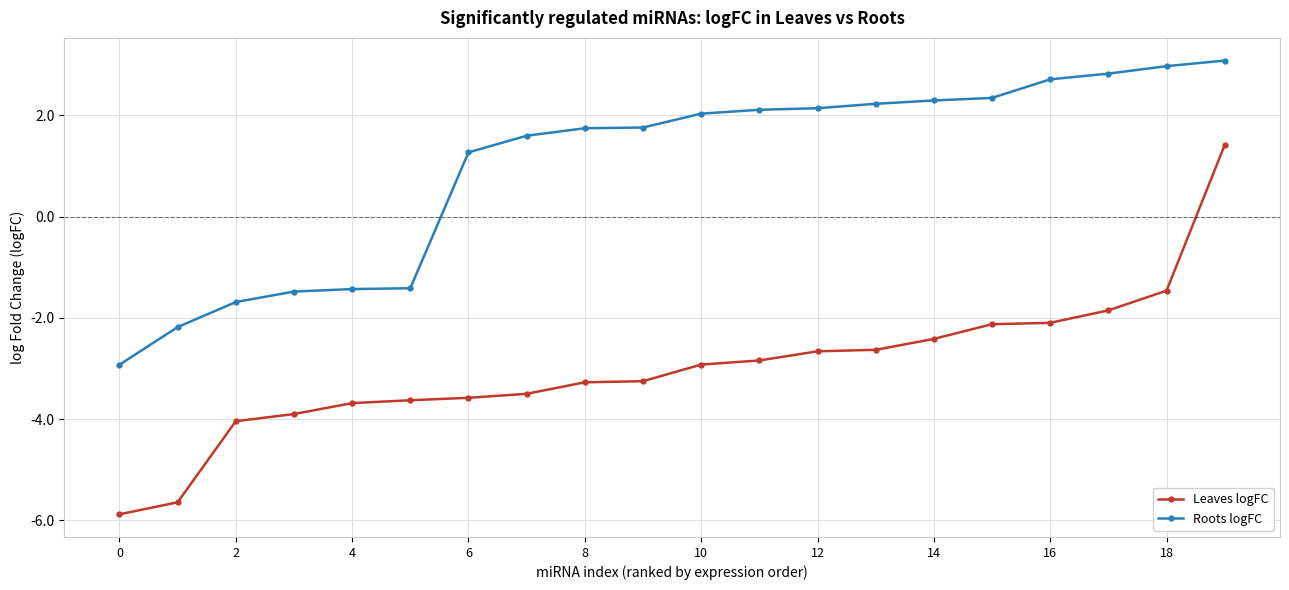

What is the average value of the Leaves logFC series?

-3.0